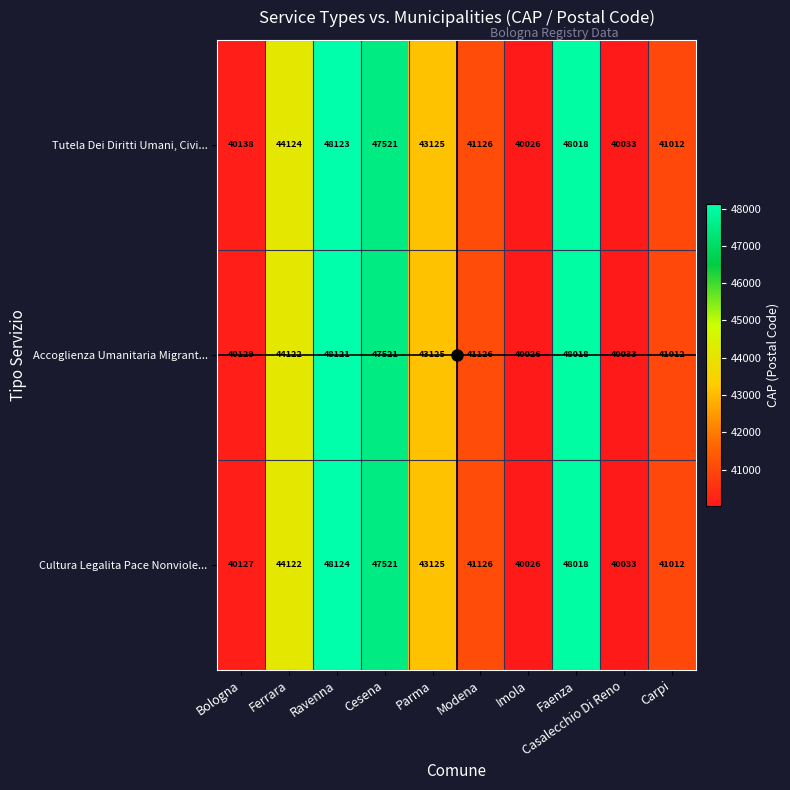

List the labels in order of Accoglienza Umanitaria Migrant... value, smallest first.

Imola, Casalecchio Di Reno, Bologna, Carpi, Modena, Parma, Ferrara, Cesena, Faenza, Ravenna